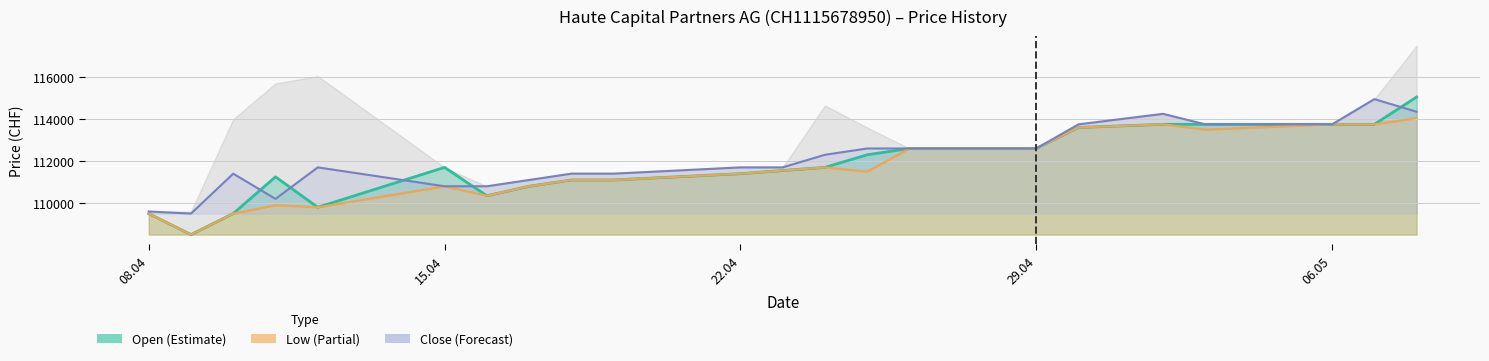

The Open series shows 149033 at 08.04. True or false?

False